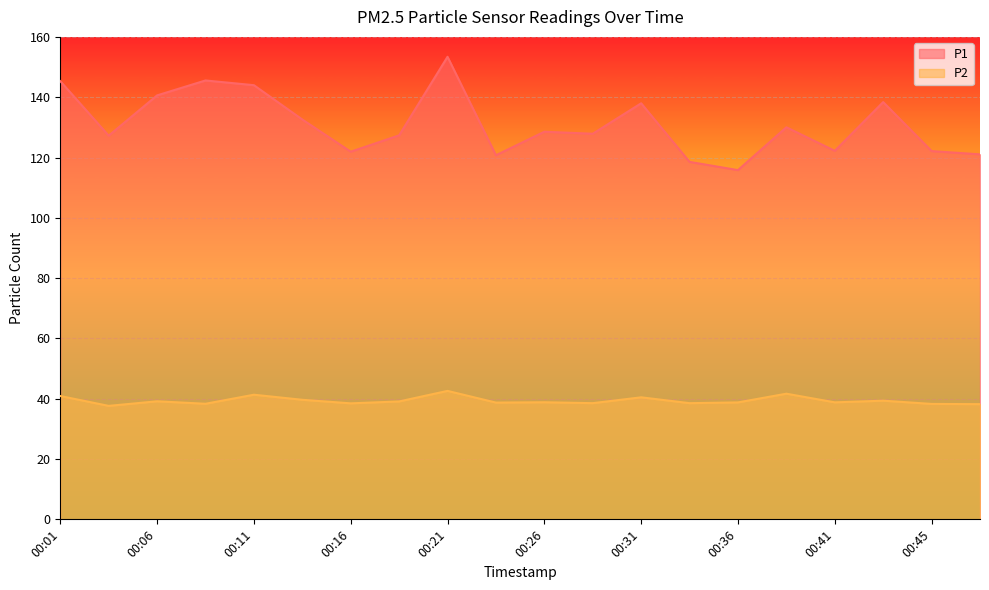

What are all the series names shown in the legend?

P1, P2